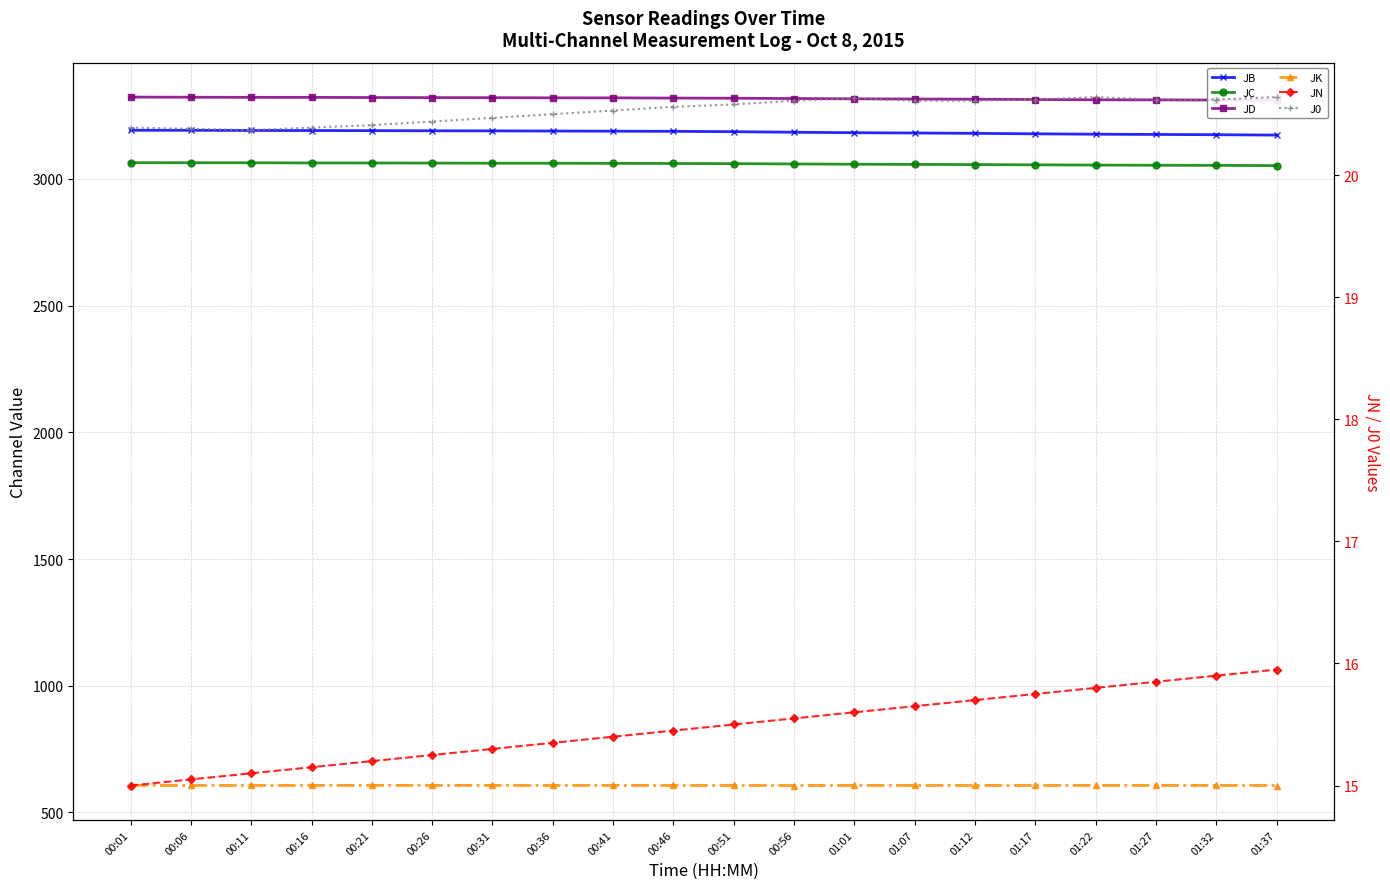

List the series in order of their peak value, highest first.

JD, JB, JC, JK, J0, JN